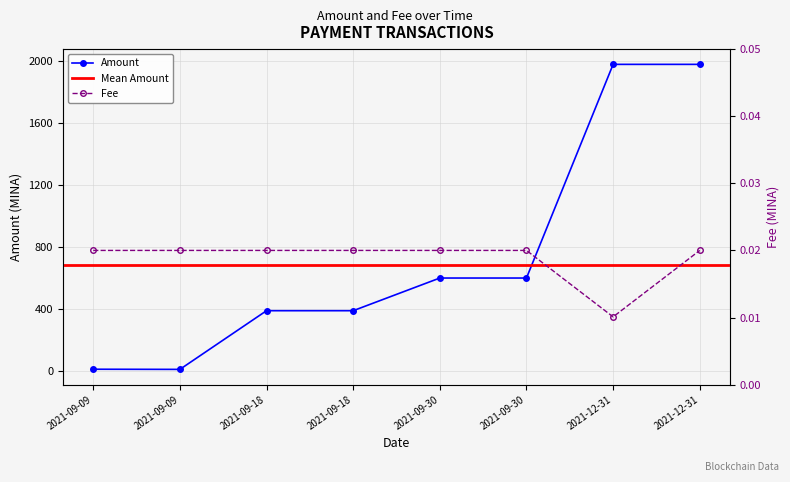

Which series has the widest spread of values?

Amount